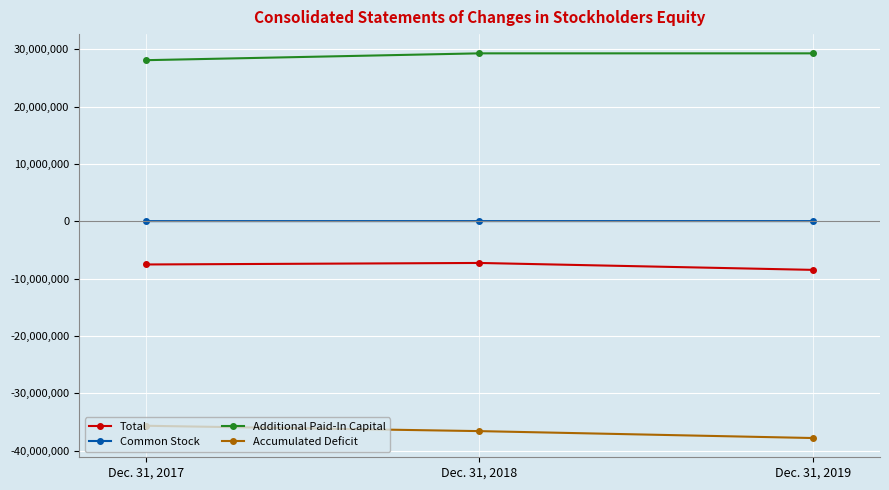

Read the Common Stock value at Dec. 31, 2019, to the nearest 100.

36400